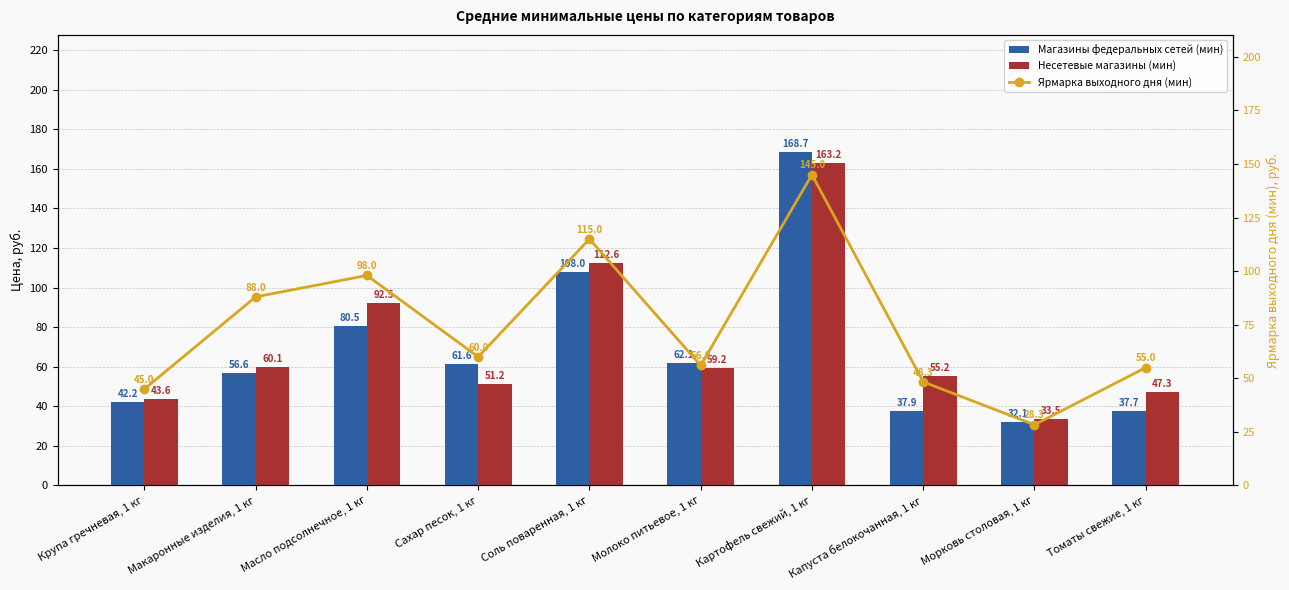

At how many categories does at least one series exceed 37?

9